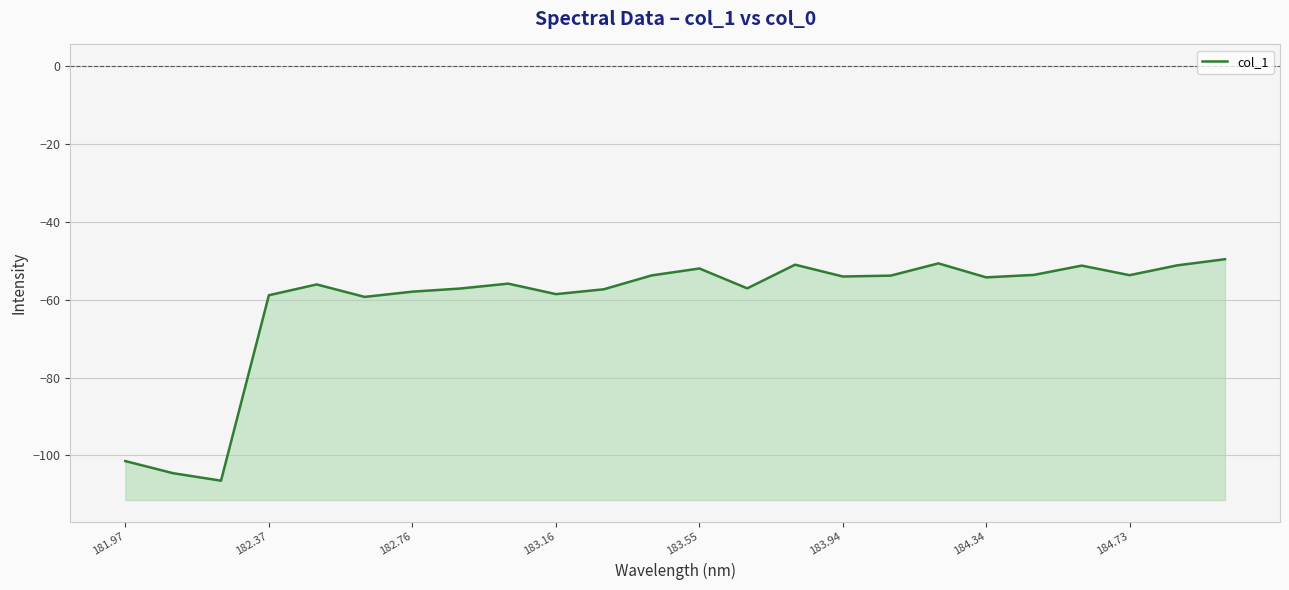

How many points are lower than both their immediate neighbors (excluding endpoints)?

7